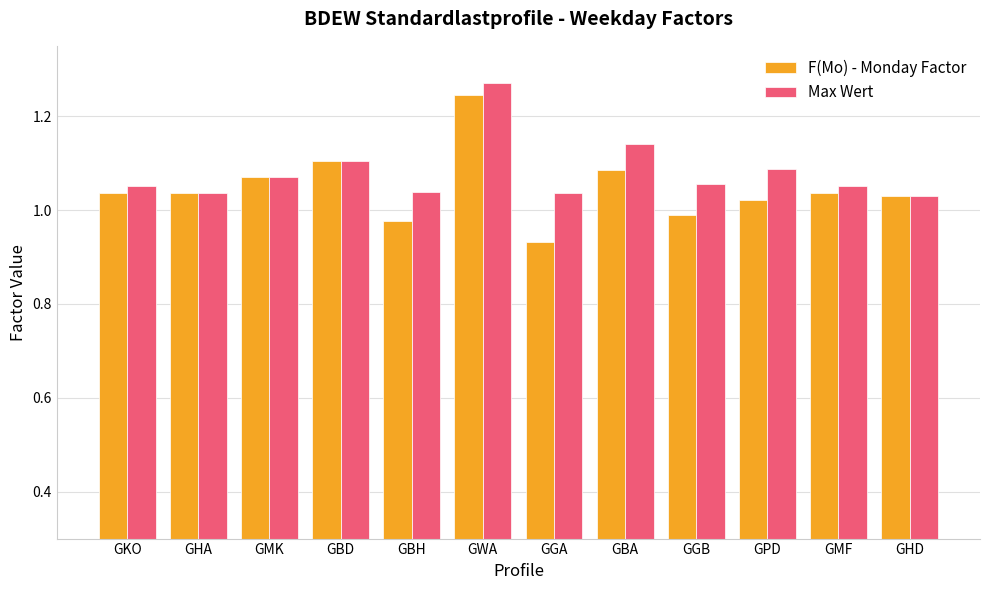

At which category is the sum across all series the highest?

GWA